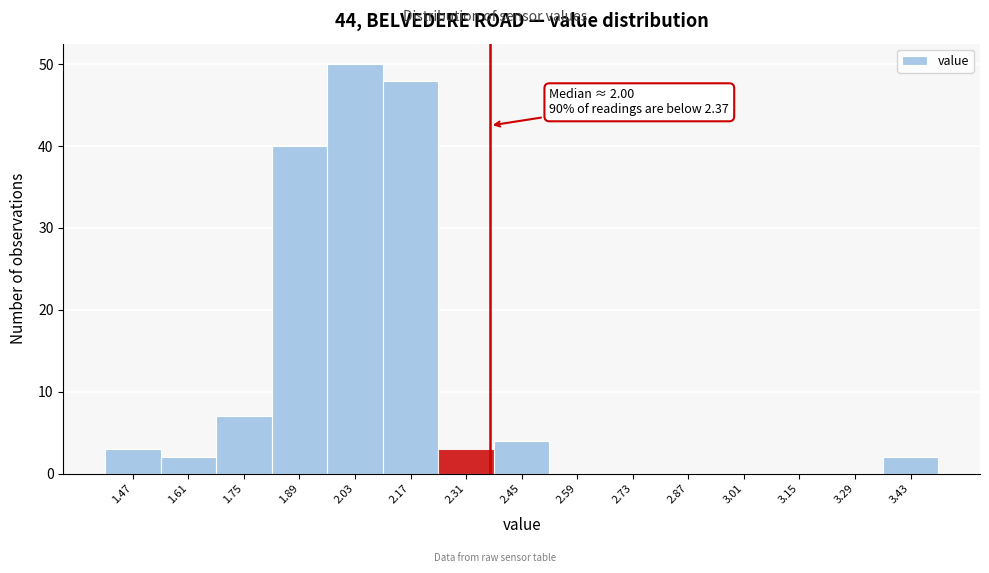

Over which range of the x-axis is the bar tallest?

1.96 to 2.10